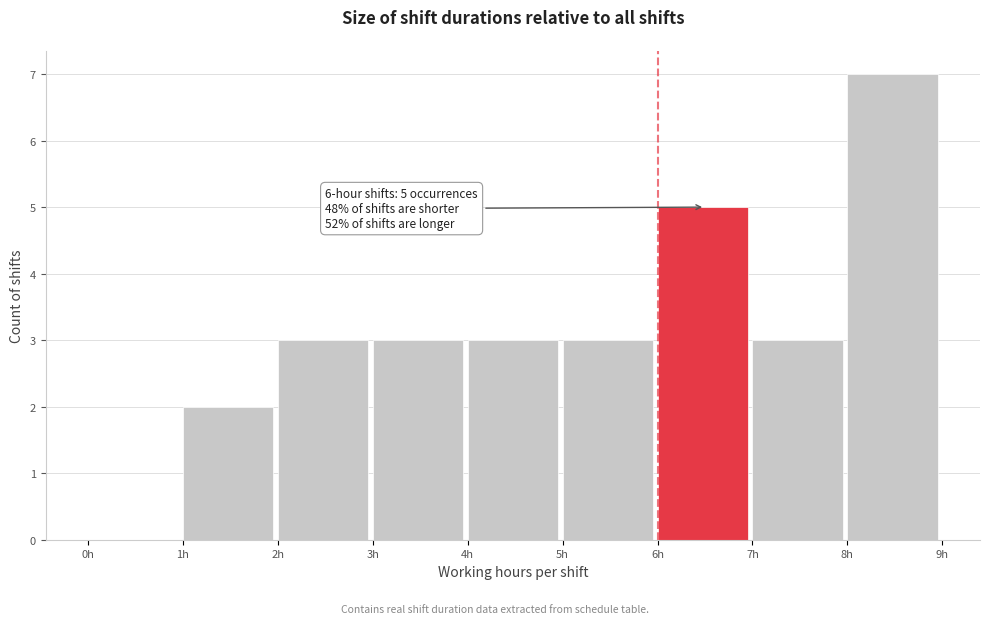

Over which range of the x-axis is the bar tallest?

8 to 9